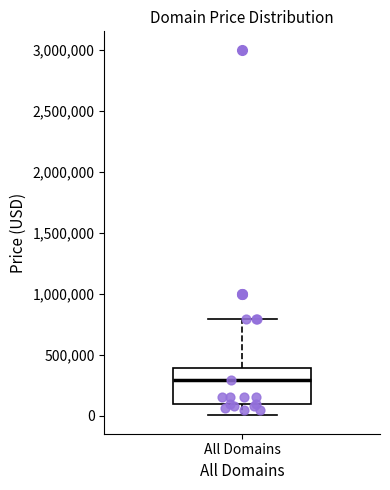

Read this box plot against the y-axis: the position of the median line, the range covered by the box, and the ends of both whiskers. The values are not printed on the chart, so give them approximately, as read against the axis.

median 300000, box 100000 to 400000, whiskers 0 to 800000